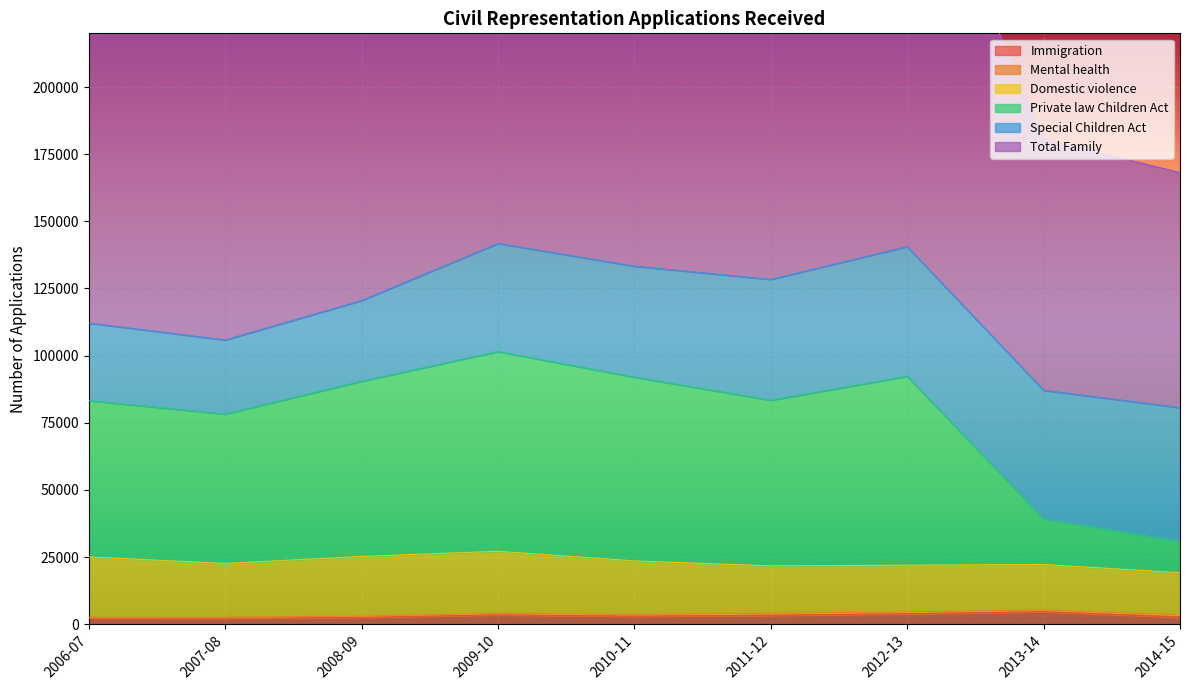

What is the difference between the highest and lowest values at 2012-13?

298130